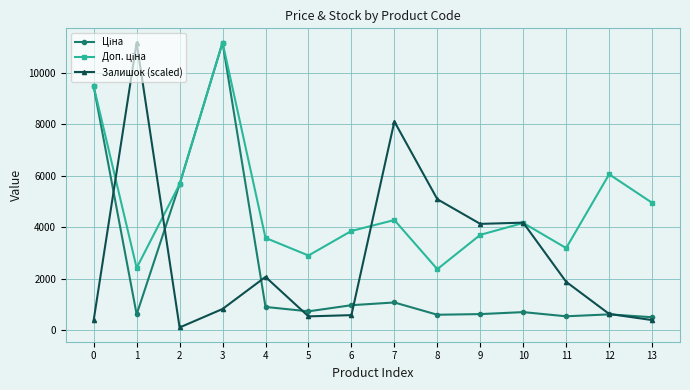

What is the maximum value shown in the chart?

11188.2